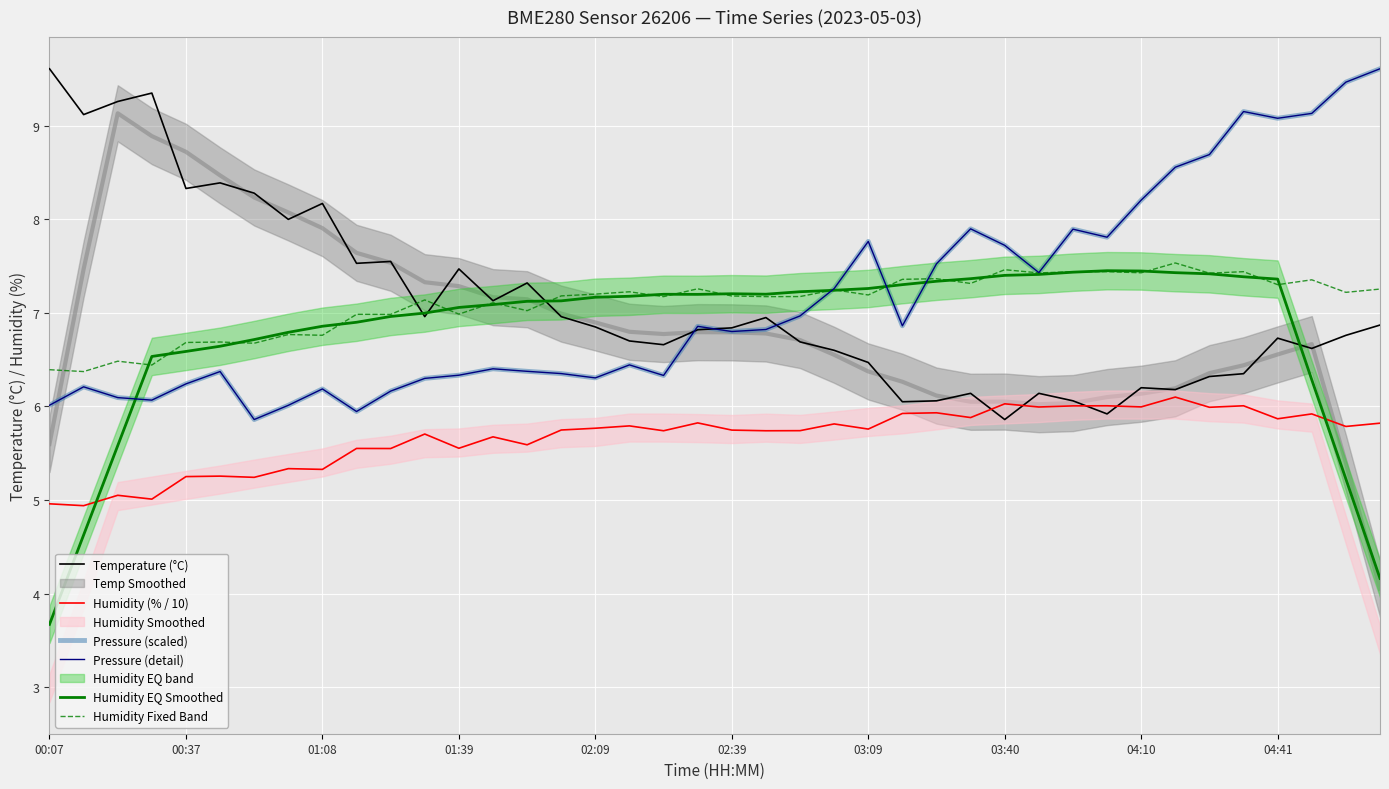

Is it true that Humidity Fixed Band equals 3.9 at 37?

False